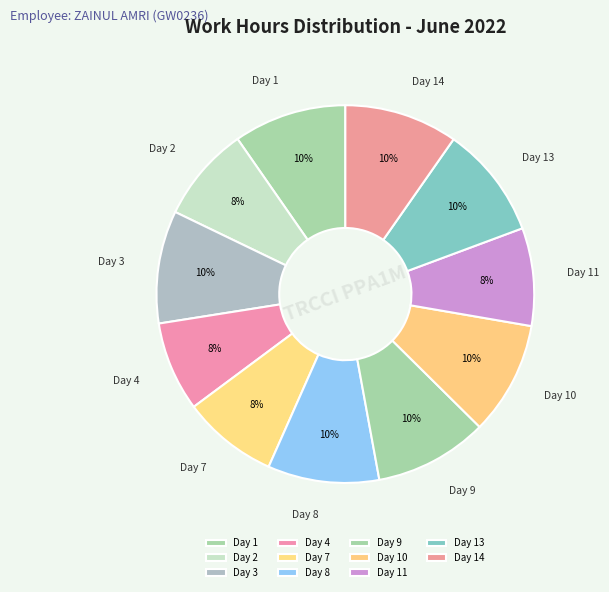

Approximately how many times larger is the value at Day 2 compared to Day 14?

0.8